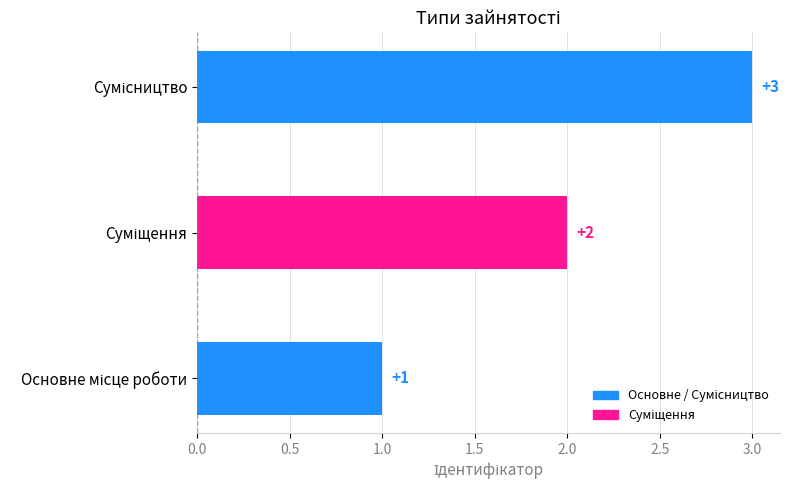

How many values are between 1 and 3?

3